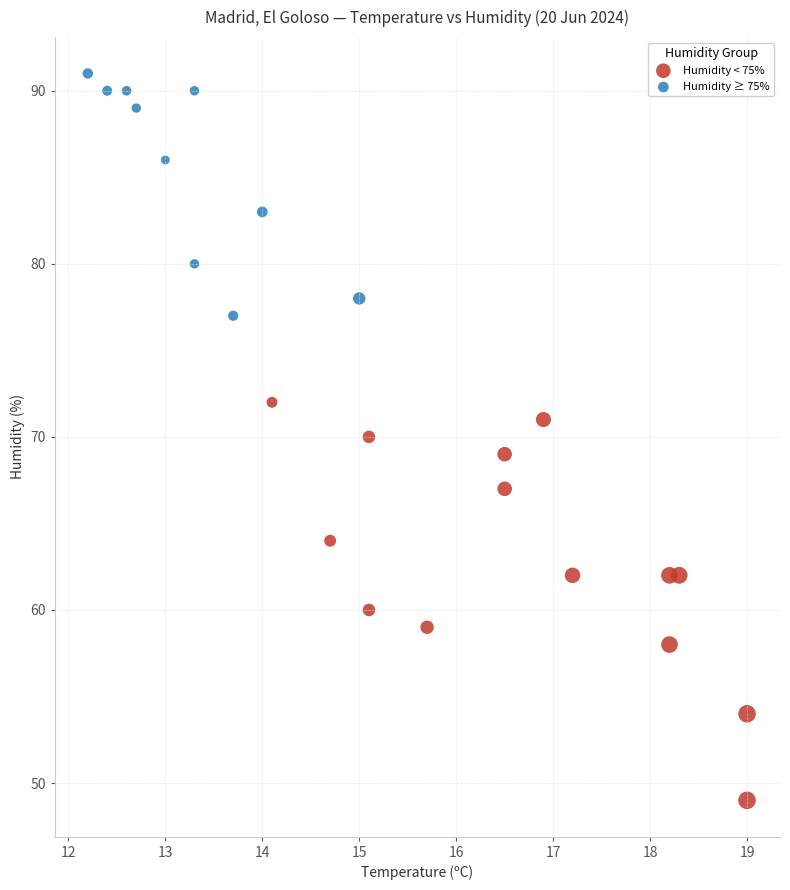

Which series reaches the maximum Y coordinate?

Humidity ≥ 75%